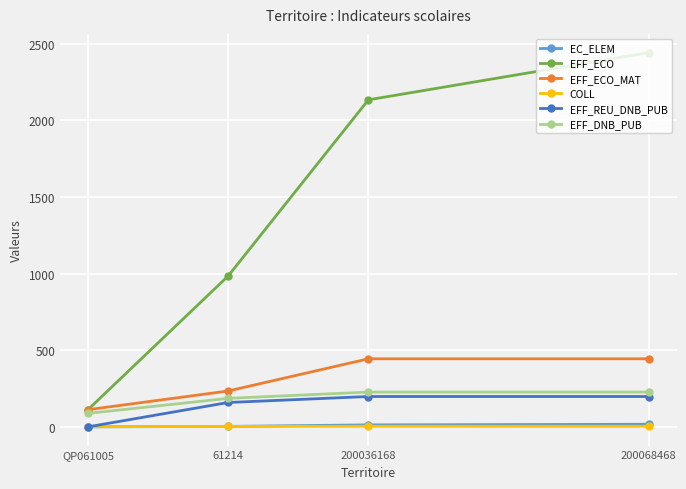

What is the difference between the maximum and second lowest values in the COLL series?

1